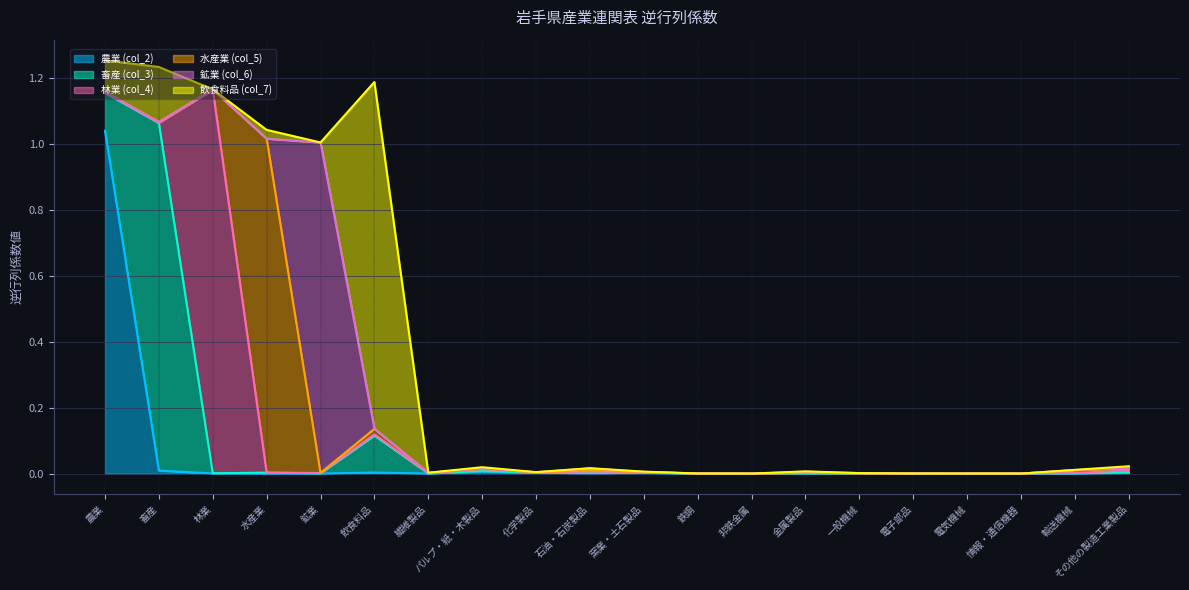

True or false: 農業 (col_2) has a value of 0.0 at 石油・石炭製品.

False